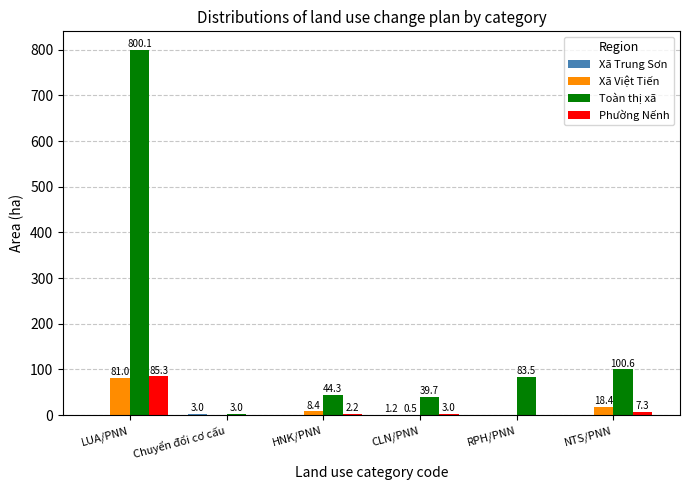

What is the sum of the Phường Nếnh values at HNK/PNN and RPH/PNN?

2.2